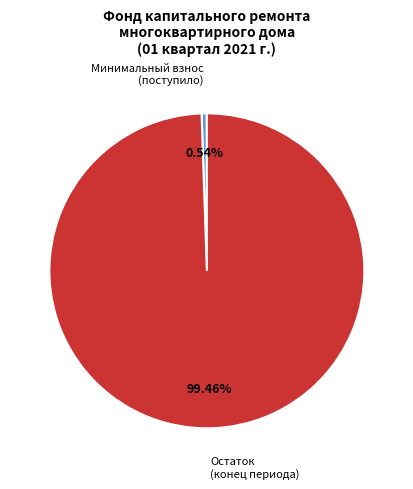

Combined, do Остаток (конец периода) and Минимальный взнос (поступило) account for over 50%?

Yes